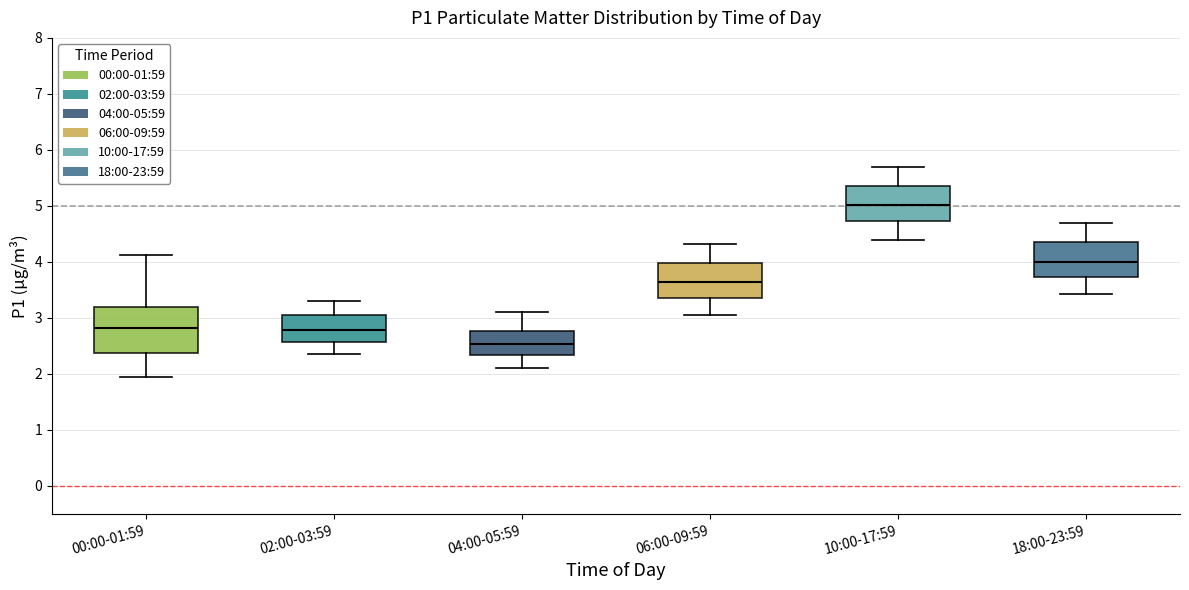

Reading left to right, transcribe this box plot: for each box, give where its median line is, the range the box spans, and where its two whiskers end, as read against the y-axis. The values are not printed on the chart, so give them approximately, as read against the axis.

00:00-01:59: median 2.8, box 2.4 to 3.2, whiskers 2.0 to 4.1
02:00-03:59: median 2.8, box 2.6 to 3.1, whiskers 2.4 to 3.3
04:00-05:59: median 2.5, box 2.3 to 2.8, whiskers 2.1 to 3.1
06:00-09:59: median 3.6, box 3.4 to 4.0, whiskers 3.1 to 4.3
10:00-17:59: median 5.0, box 4.7 to 5.4, whiskers 4.4 to 5.7
18:00-23:59: median 4.0, box 3.7 to 4.4, whiskers 3.4 to 4.7